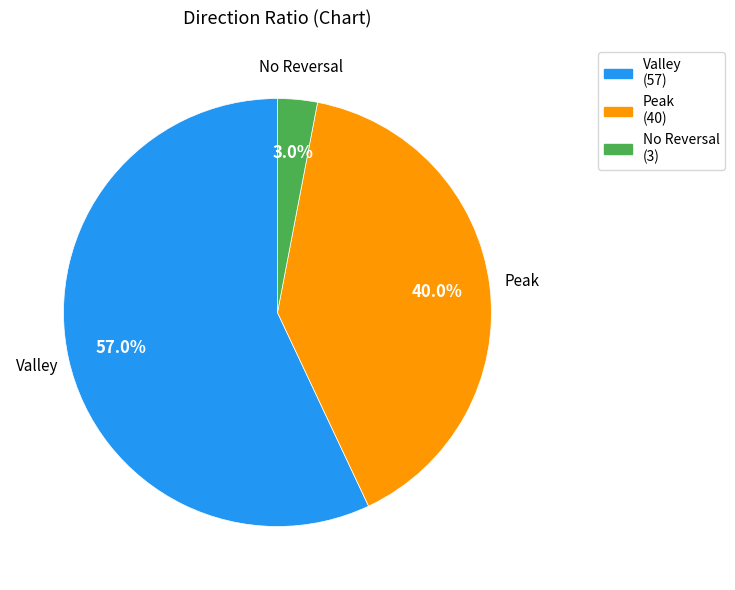

Count the number of slices in the pie.

3